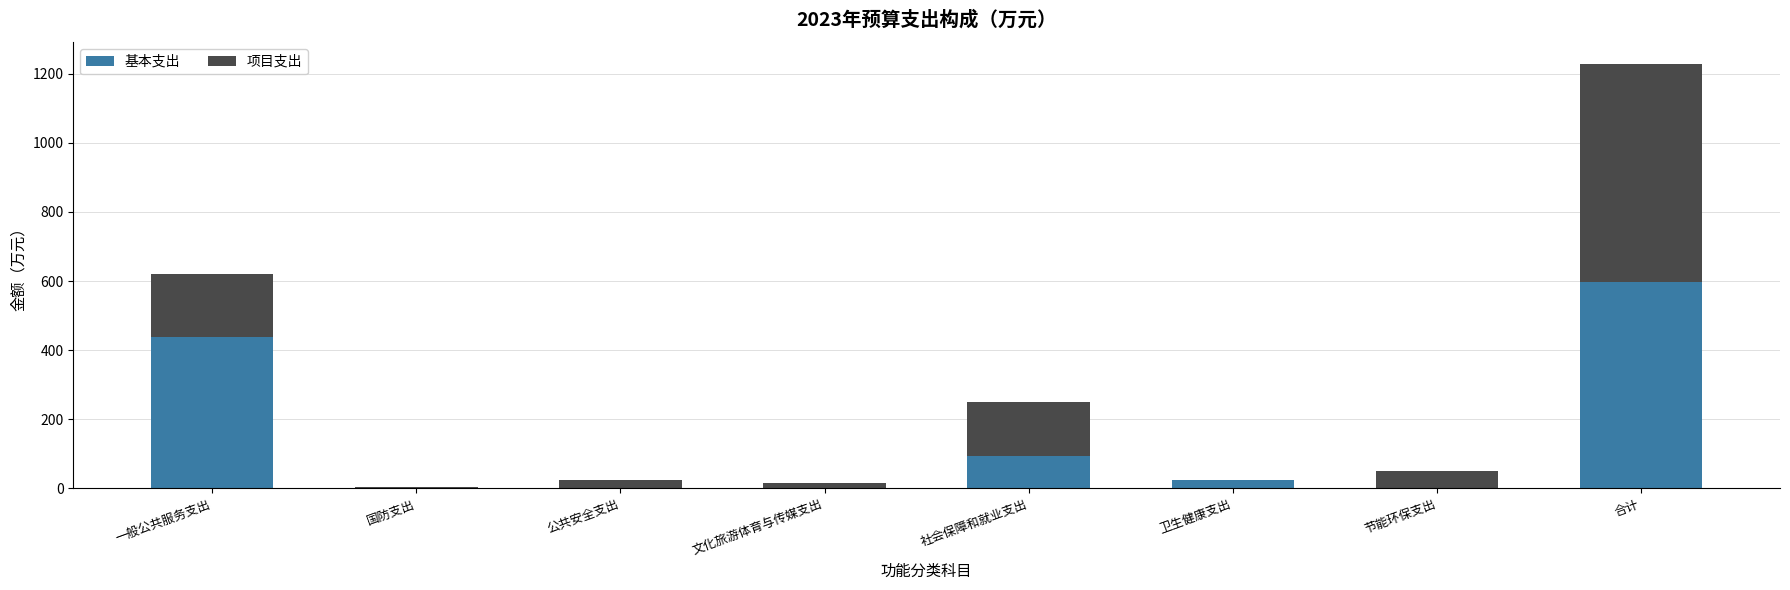

What is the highest value of the 基本支出 series?

598.7